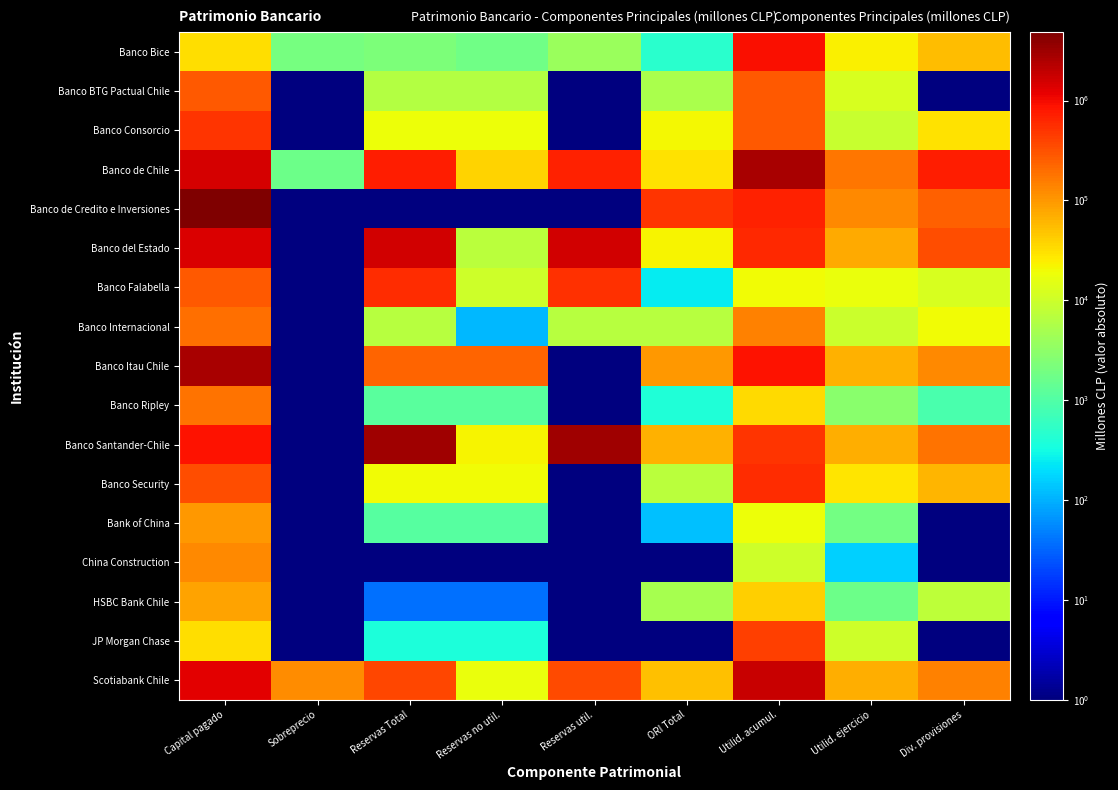

Reading left to right, transcribe all the data shown in this chart.

Banco Bice: Capital pagado=32141.4	Sobreprecio=1991.0	Reservas Total=2239.8	Reservas no util.=1760.5	Reservas util.=4000.4	ORI Total=479.5	Utilid. acumul.=919755.8	Utilid. ejercicio=24311.7	Div. provisiones=54827.4
Banco BTG Pactual Chile: Capital pagado=280577.9	Sobreprecio=1.0	Reservas Total=6397.6	Reservas no util.=6397.6	Reservas util.=1.0	ORI Total=5217.1	Utilid. acumul.=286129.4	Utilid. ejercicio=11894.1	Div. provisiones=1.0
Banco Consorcio: Capital pagado=495572.0	Sobreprecio=1.0	Reservas Total=18929.9	Reservas no util.=18929.9	Reservas util.=1.0	ORI Total=21512.1	Utilid. acumul.=281401.2	Utilid. ejercicio=8935.1	Div. provisiones=30410.0
Banco de Chile: Capital pagado=1493173.8	Sobreprecio=1705.2	Reservas Total=709741.8	Reservas no util.=38249.6	Reservas util.=671492.2	ORI Total=29492.1	Utilid. acumul.=2694709.5	Utilid. ejercicio=176575.8	Div. provisiones=714766.2
Banco de Credito e Inversiones: Capital pagado=4842789.5	Sobreprecio=1.0	Reservas Total=1.0	Reservas no util.=1.0	Reservas util.=1.0	ORI Total=496535.5	Utilid. acumul.=682467.9	Utilid. ejercicio=124075.2	Div. provisiones=244913.8
Banco del Estado: Capital pagado=1422887.0	Sobreprecio=1.0	Reservas Total=1589077.3	Reservas no util.=6986.7	Reservas util.=1596064.0	ORI Total=22441.9	Utilid. acumul.=612737.7	Utilid. ejercicio=72152.2	Div. provisiones=342445.0
Banco Falabella: Capital pagado=275285.5	Sobreprecio=1.0	Reservas Total=558534.9	Reservas no util.=10496.5	Reservas util.=548038.4	ORI Total=249.3	Utilid. acumul.=20023.7	Utilid. ejercicio=17769.4	Div. provisiones=11936.3
Banco Internacional: Capital pagado=195387.9	Sobreprecio=1.0	Reservas Total=6665.4	Reservas no util.=112.4	Reservas util.=6777.8	ORI Total=6778.6	Utilid. acumul.=147053.2	Utilid. ejercicio=9414.6	Div. provisiones=19447.2
Banco Itau Chile: Capital pagado=2687950.6	Sobreprecio=1.0	Reservas Total=236039.2	Reservas no util.=236039.2	Reservas util.=1.0	ORI Total=98364.5	Utilid. acumul.=852972.1	Utilid. ejercicio=64626.7	Div. provisiones=125854.0
Banco Ripley: Capital pagado=181185.3	Sobreprecio=1.0	Reservas Total=1199.8	Reservas no util.=1199.8	Reservas util.=1.0	ORI Total=387.7	Utilid. acumul.=34148.2	Utilid. ejercicio=2966.2	Div. provisiones=889.9
Banco Santander-Chile: Capital pagado=891302.9	Sobreprecio=1.0	Reservas Total=3115239.2	Reservas no util.=21783.1	Reservas util.=3093456.1	ORI Total=64083.2	Utilid. acumul.=519891.0	Utilid. ejercicio=69230.9	Div. provisiones=180354.2
Banco Security: Capital pagado=325041.0	Sobreprecio=1.0	Reservas Total=19773.4	Reservas no util.=19773.4	Reservas util.=1.0	ORI Total=7123.3	Utilid. acumul.=583381.9	Utilid. ejercicio=29102.5	Div. provisiones=61731.8
Bank of China: Capital pagado=101993.8	Sobreprecio=1.0	Reservas Total=1109.8	Reservas no util.=1109.8	Reservas util.=1.0	ORI Total=124.8	Utilid. acumul.=18668.2	Utilid. ejercicio=1904.4	Div. provisiones=1.0
China Construction: Capital pagado=126400.0	Sobreprecio=1.0	Reservas Total=1.0	Reservas no util.=1.0	Reservas util.=1.0	ORI Total=1.0	Utilid. acumul.=10427.2	Utilid. ejercicio=165.6	Div. provisiones=1.0
HSBC Bank Chile: Capital pagado=83103.3	Sobreprecio=1.0	Reservas Total=39.0	Reservas no util.=39.0	Reservas util.=1.0	ORI Total=4915.7	Utilid. acumul.=41800.0	Utilid. ejercicio=1663.6	Div. provisiones=7659.2
JP Morgan Chase: Capital pagado=32511.2	Sobreprecio=1.0	Reservas Total=372.1	Reservas no util.=372.1	Reservas util.=1.0	ORI Total=1.0	Utilid. acumul.=416235.0	Utilid. ejercicio=9925.1	Div. provisiones=1.0
Scotiabank Chile: Capital pagado=1246705.6	Sobreprecio=121715.2	Reservas Total=381405.2	Reservas no util.=17019.0	Reservas util.=364386.2	ORI Total=50821.2	Utilid. acumul.=1844863.9	Utilid. ejercicio=69327.3	Div. provisiones=143186.5